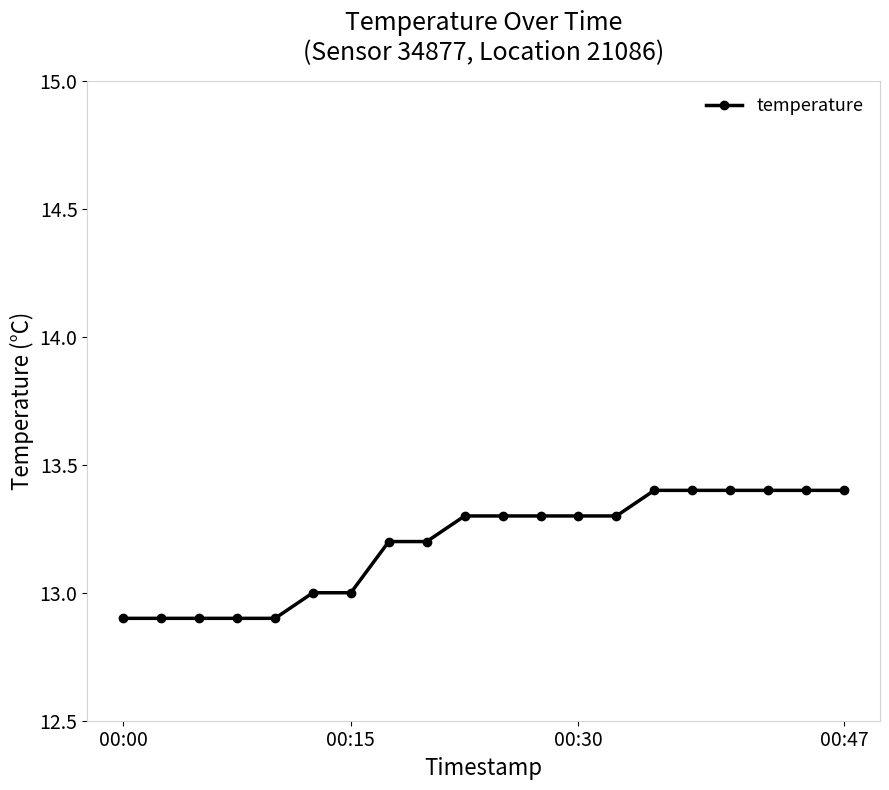

How many distinct data groups are displayed?

1